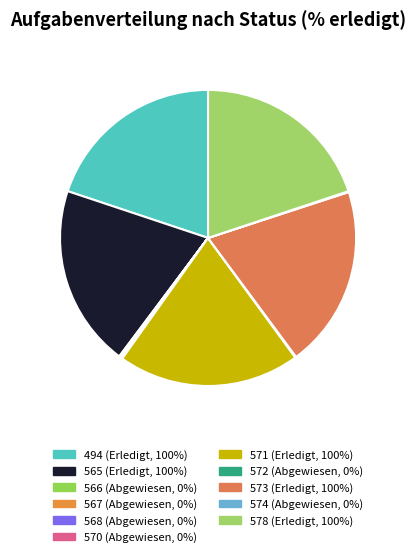

Which category has the smallest portion of the pie?

566